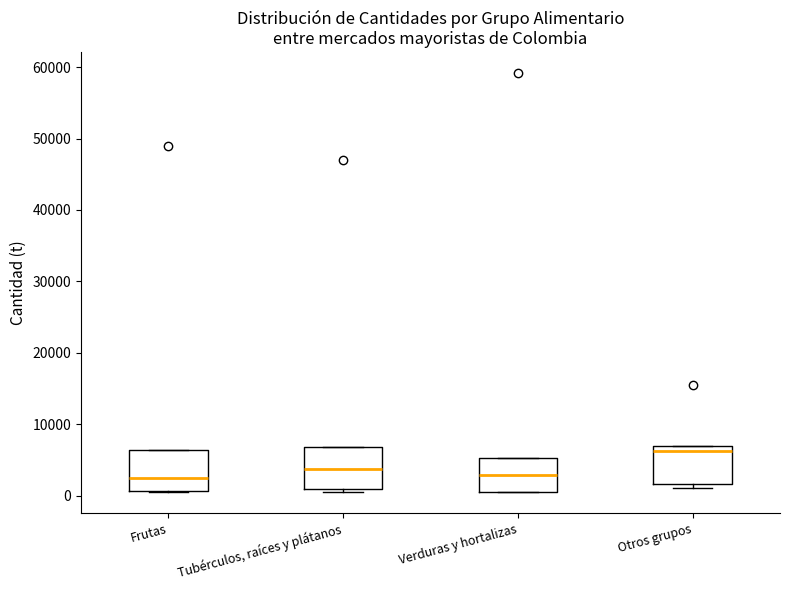

Where does the median line of the box for Otros grupos sit on the y-axis? The values are not printed on the chart, so give them approximately, as read against the axis.

6000